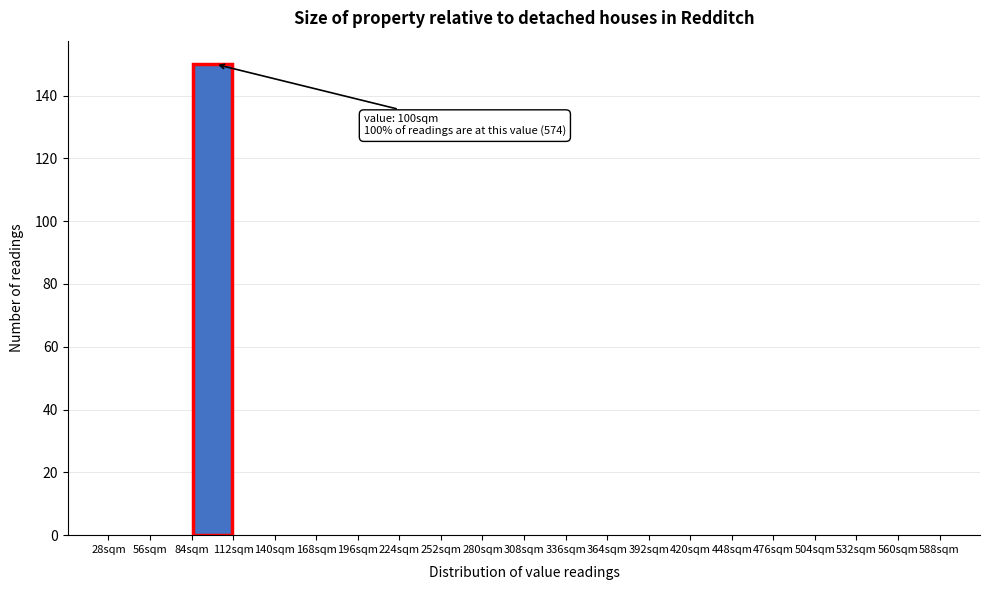

Which range on the x-axis has the tallest bar?

84 to 112